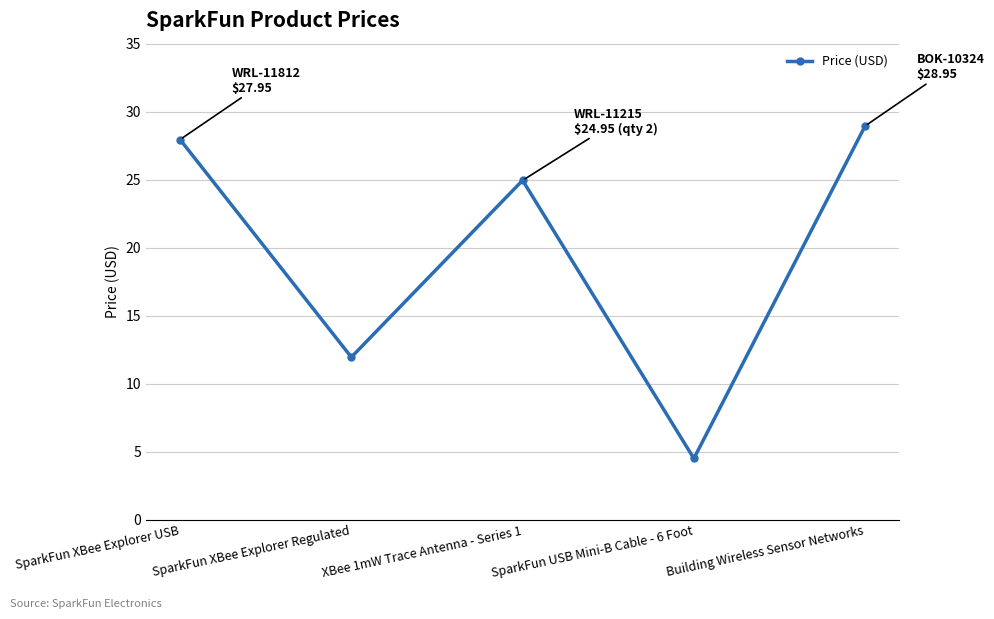

What position from the left is SparkFun XBee Explorer USB?

1